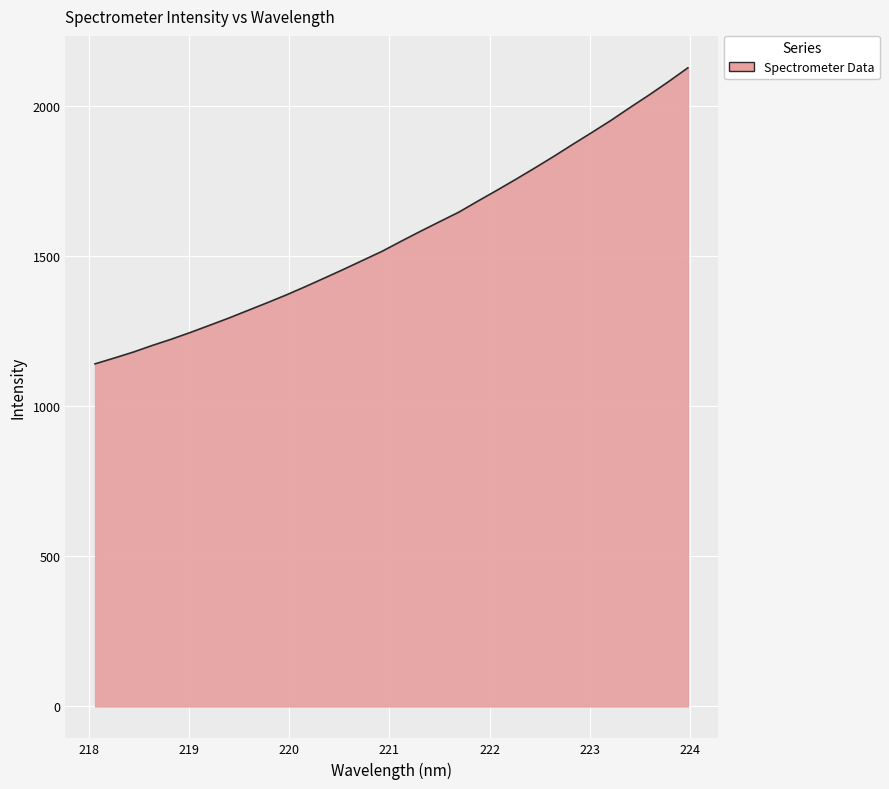

What is the difference between the maximum and minimum values?

985.8